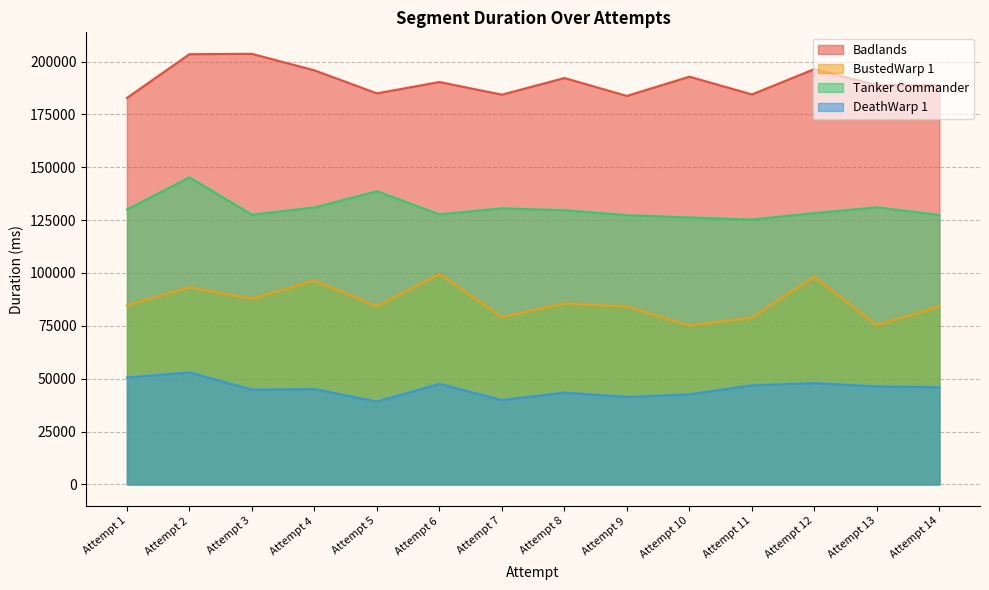

True or false: Tanker Commander and BustedWarp 1 intersect in this chart.

False